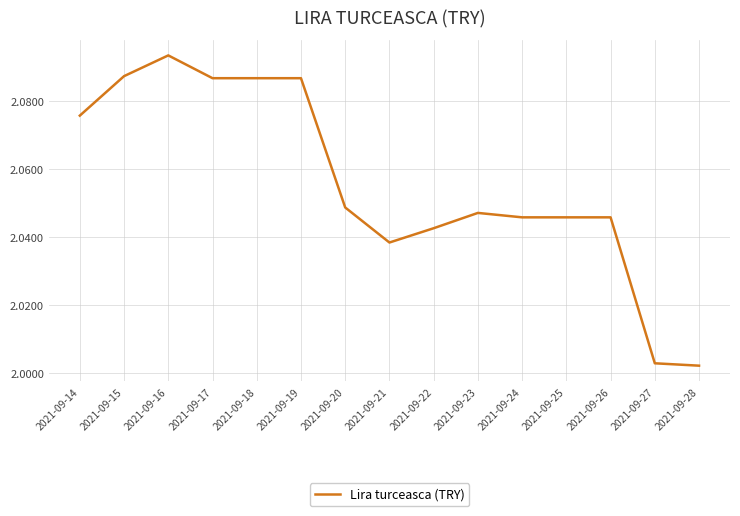

The chart shows a value of 3.5 at 2021-09-24. True or false?

False